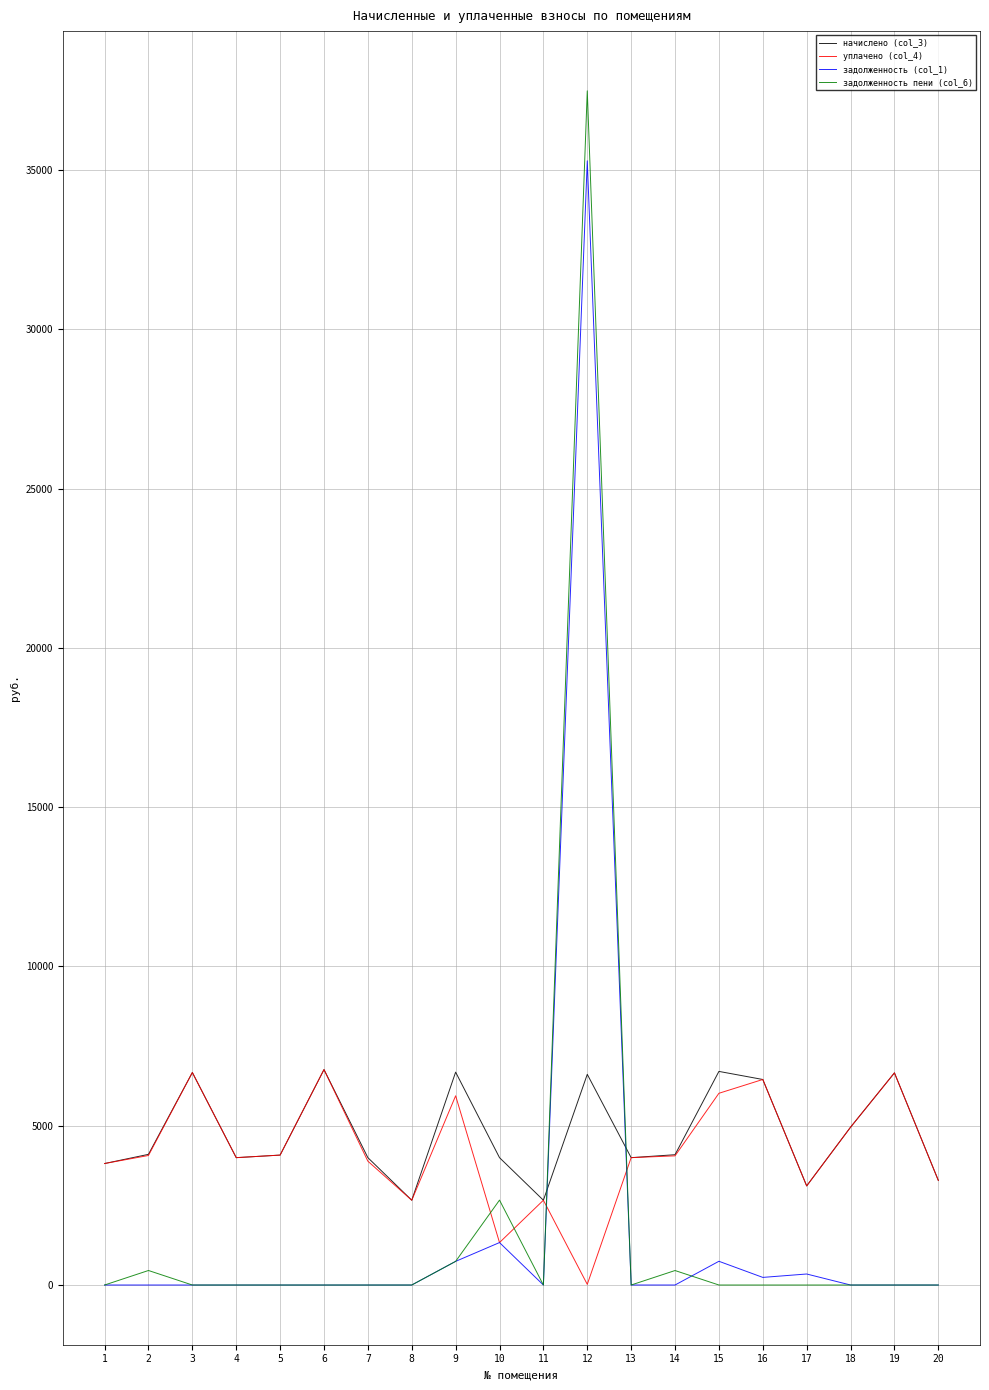

What is the greatest value displayed?

37482.6